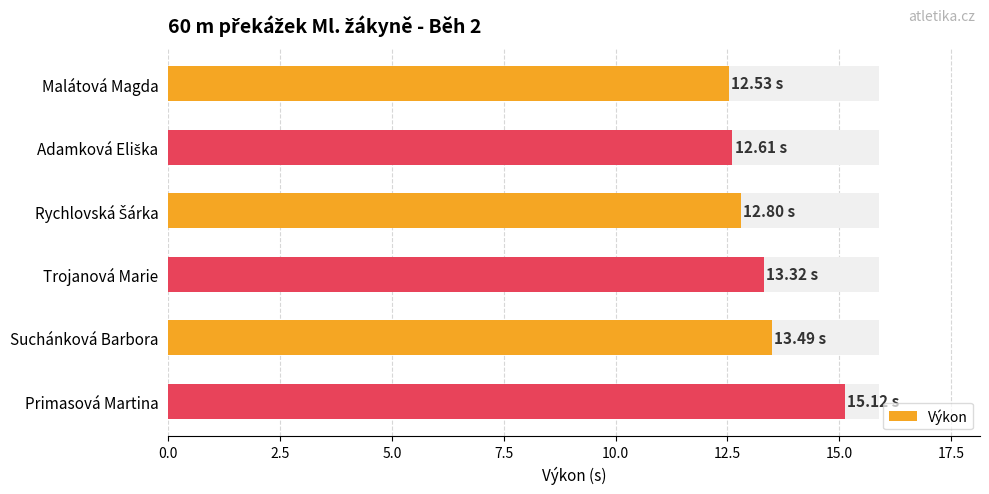

The chart shows a value of 7.6 at Adamková Eliška. True or false?

False